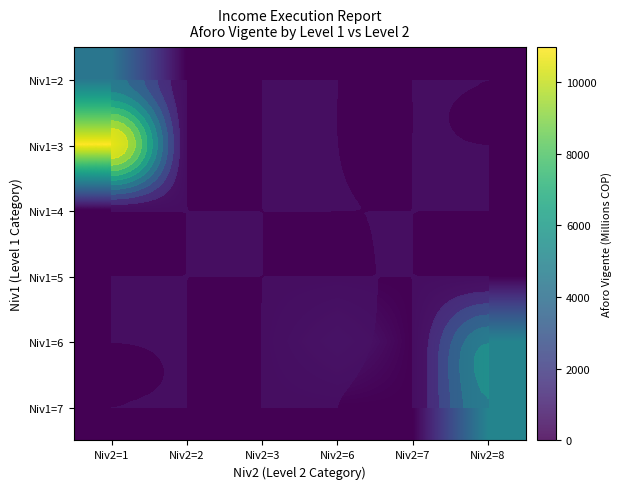

Between Niv2=3 and Niv2=7, which series saw the biggest shift?

Niv1=7